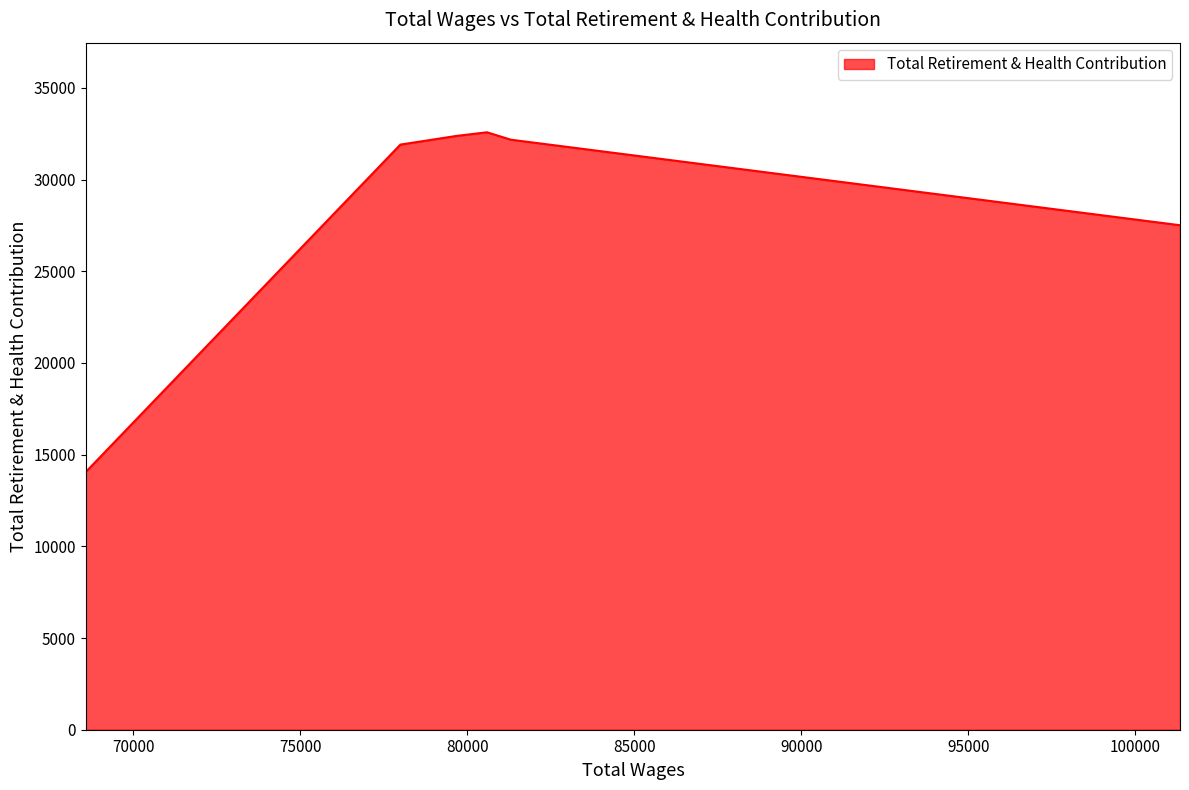

At which category does the chart reach its peak across all series?

80590.0